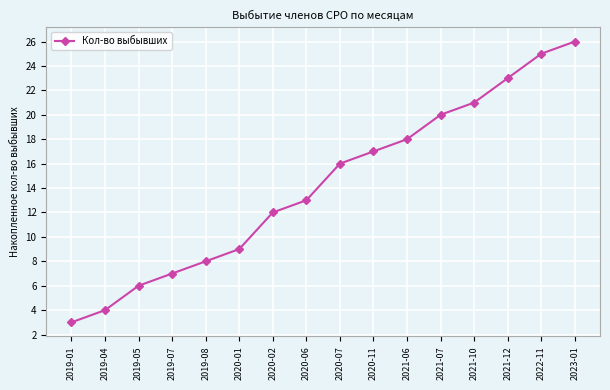

Is this an area chart (filled region under the line)?

No